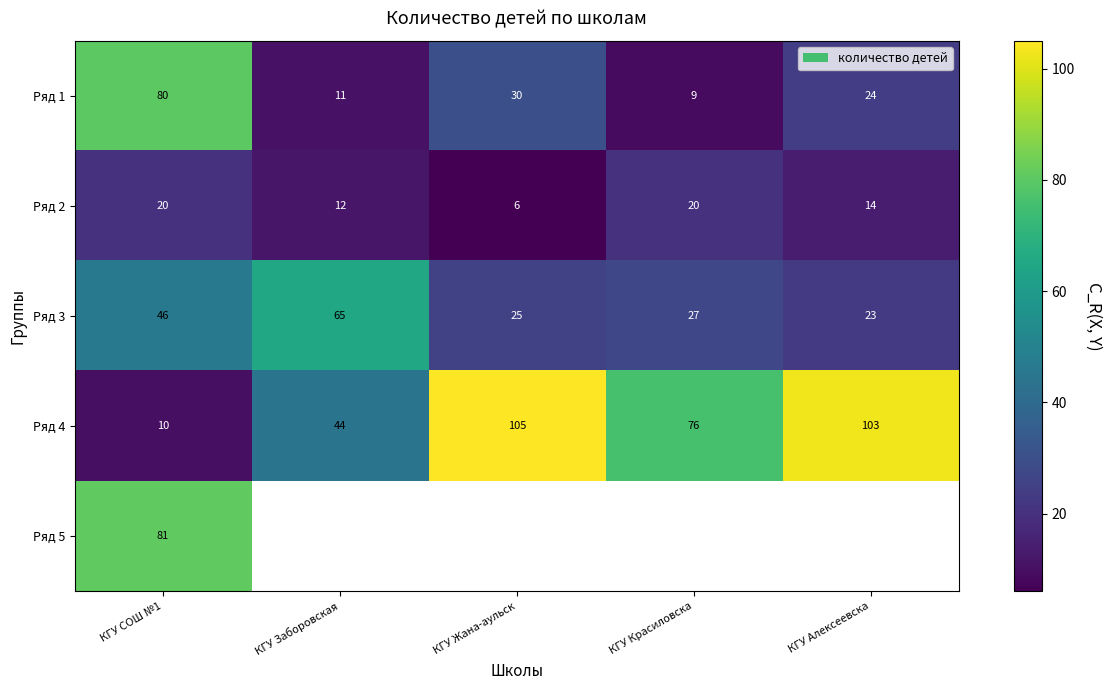

What is the difference between the Ряд 3 values at КГУ СОШ №1 and КГУ Жана-аульск?

21